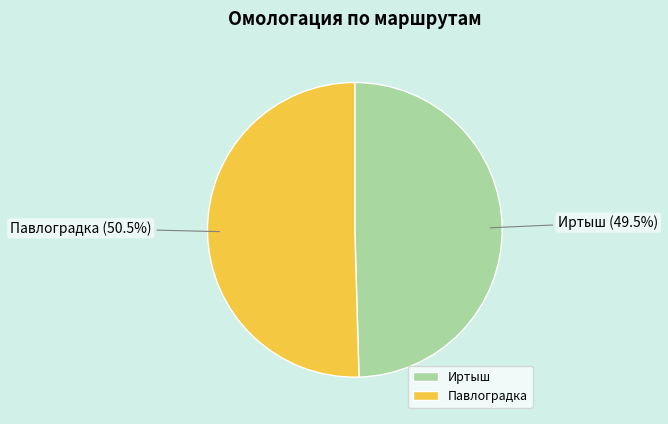

How many segments does this pie chart have?

2